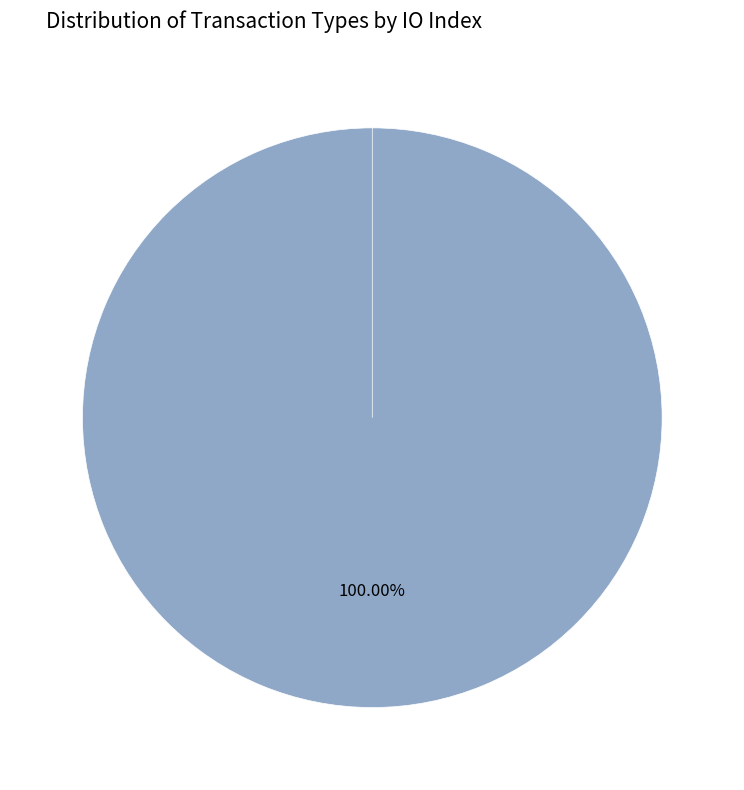

Which category has the biggest portion of the pie?

Vote